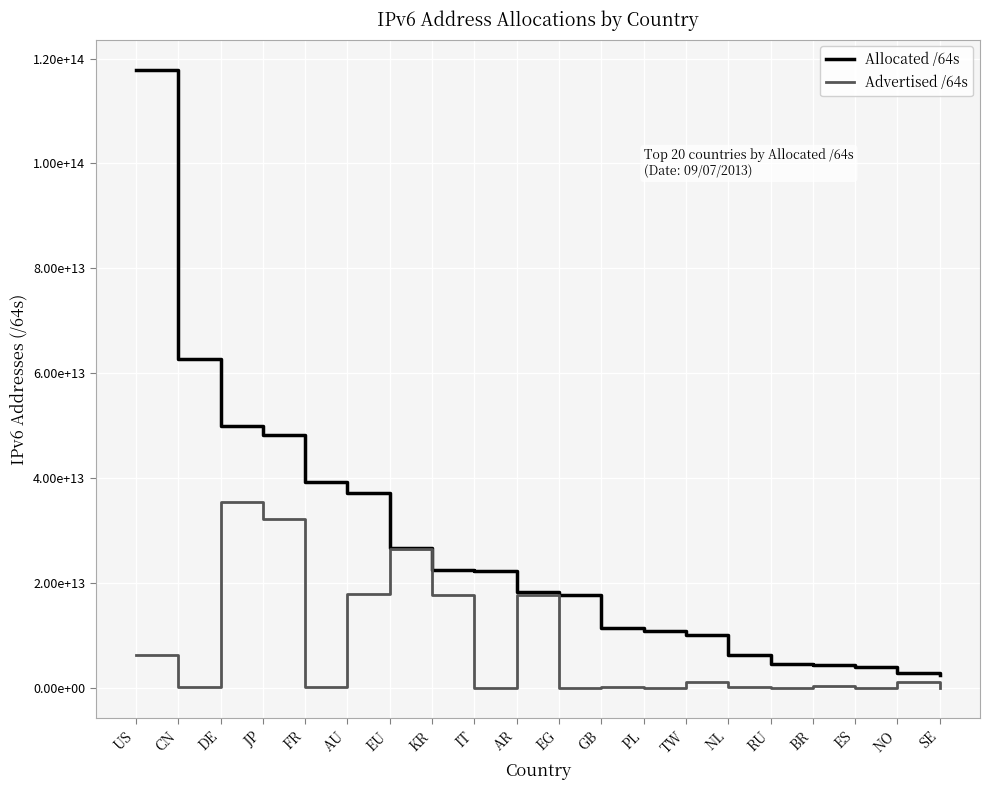

Where is the first local minimum for Advertised /64s?

CN